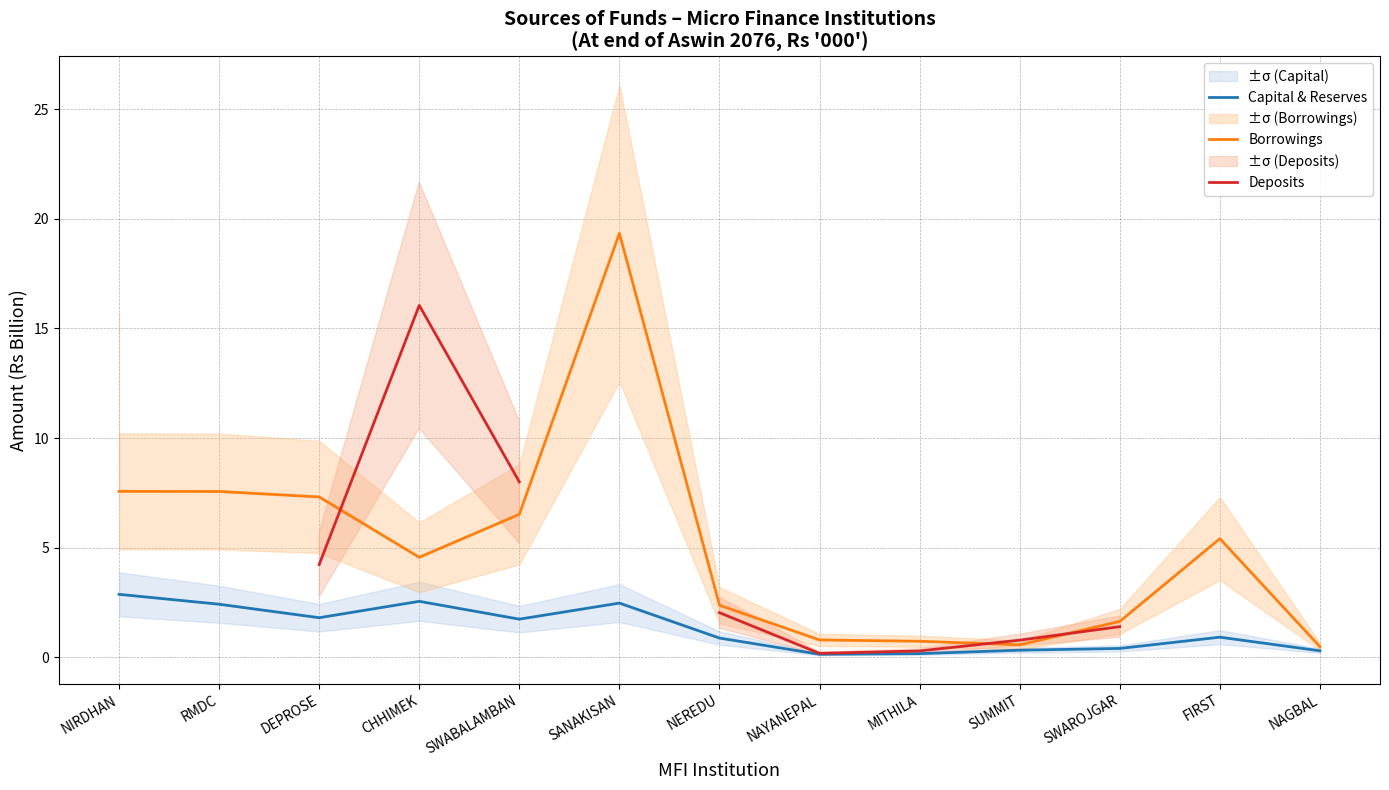

Count the number of categories in the chart.

13